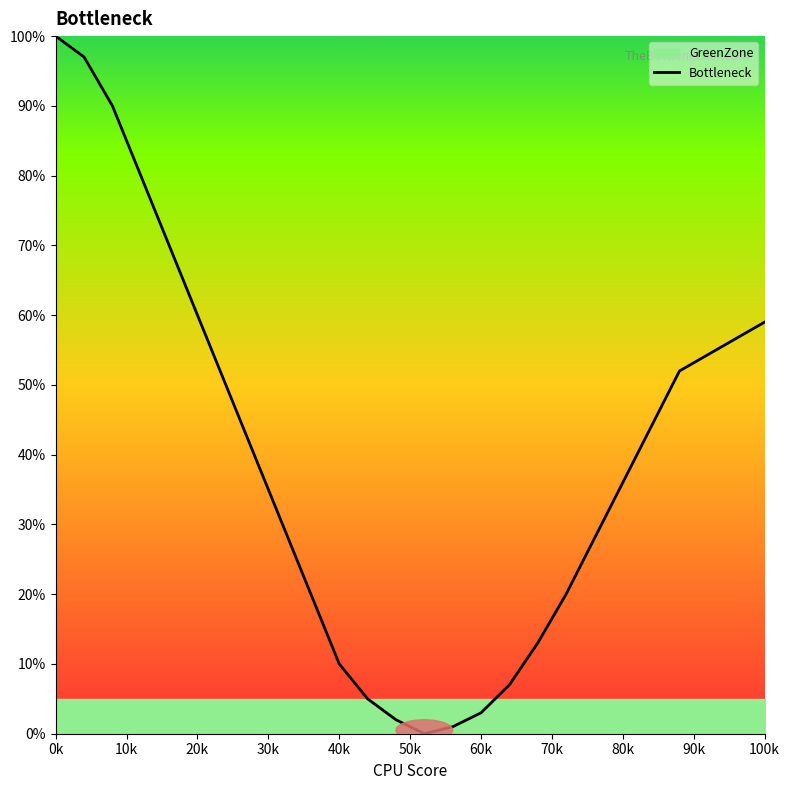

How many points are lower than both their immediate neighbors (excluding endpoints)?

1